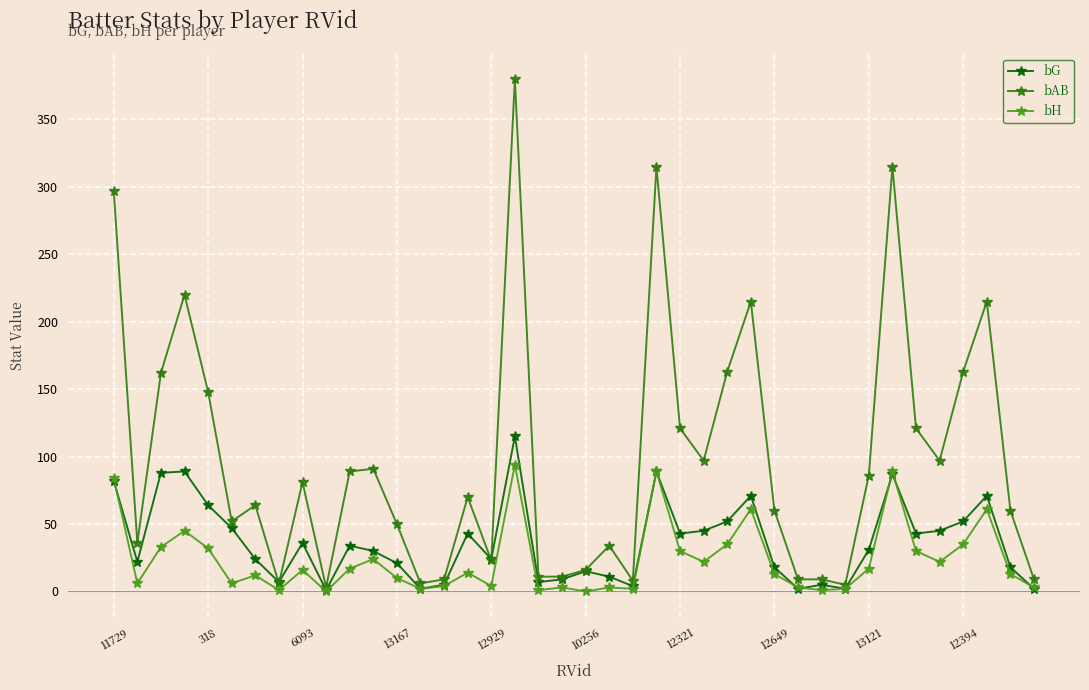

What is the sum of all bAB values?

3927